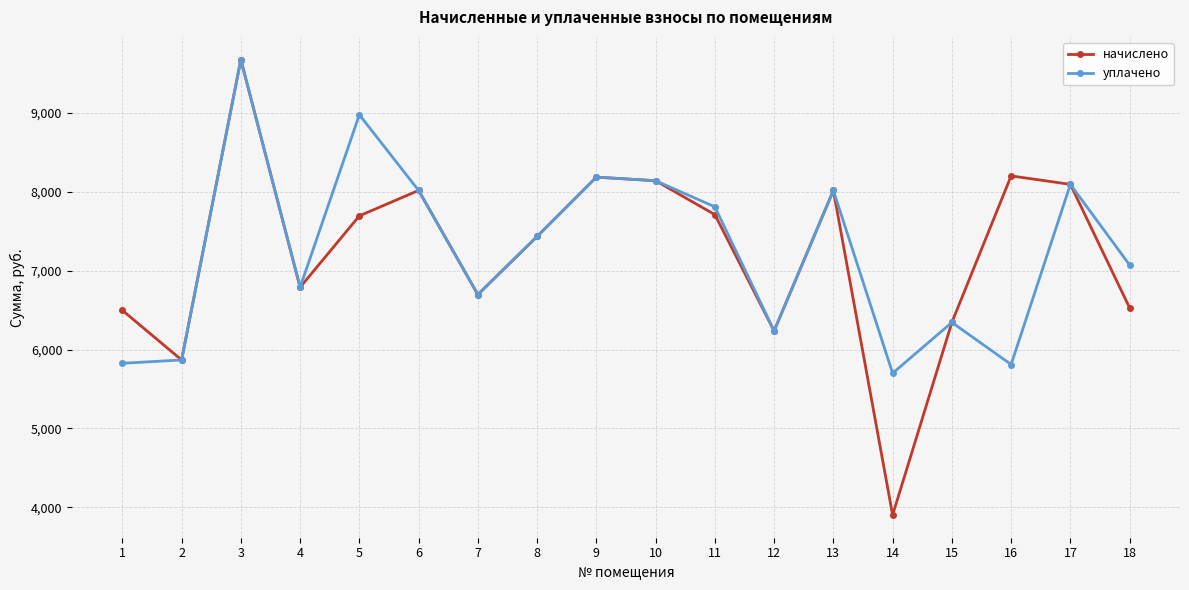

The уплачено series shows 11994.1 at 6. True or false?

False